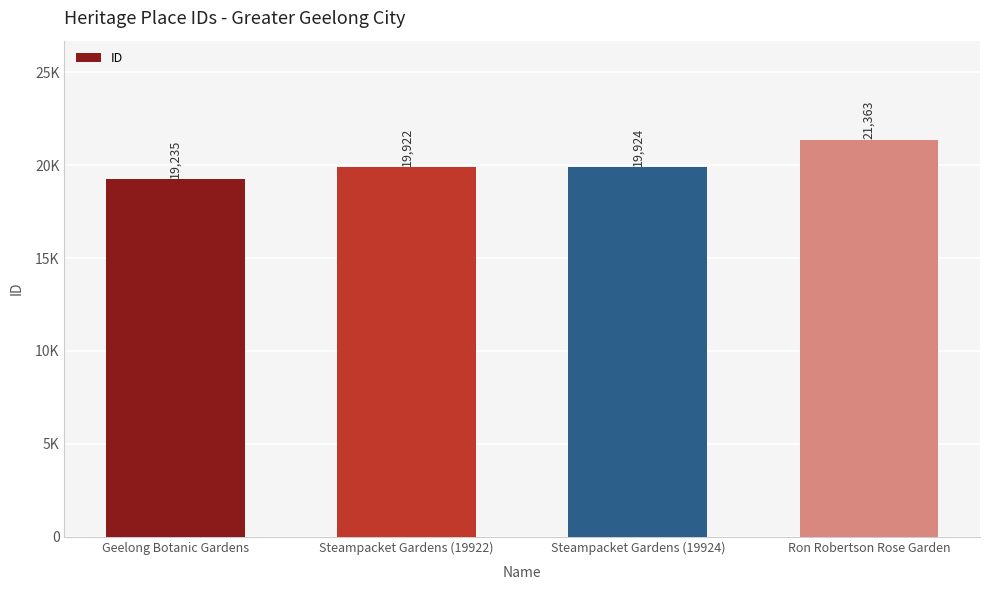

Does the chart contain any negative values?

No